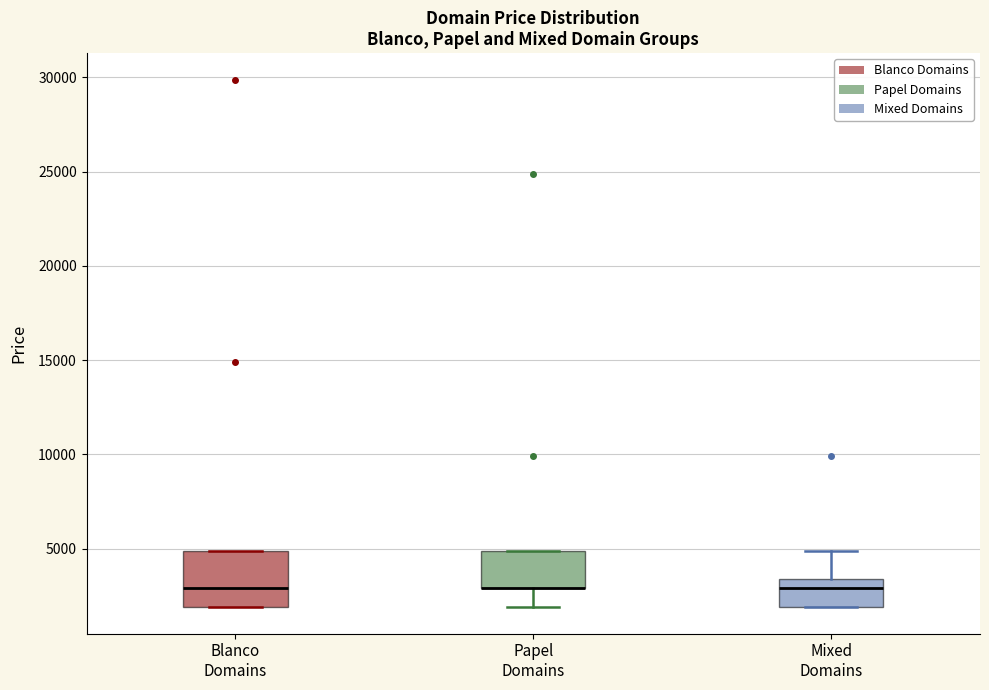

Reading left to right, transcribe this box plot: for each box, give where its median line is, the range the box spans, and where its two whiskers end, as read against the y-axis. The values are not printed on the chart, so give them approximately, as read against the axis.

Blanco Domains: median 3000, box 2000 to 5000, whiskers 2000 to 5000
Papel Domains: median 3000 (drawn on the box's lower edge), box 3000 to 5000, whiskers 2000 to 5000
Mixed Domains: median 3000, box 2000 to 3500, whiskers 2000 to 5000